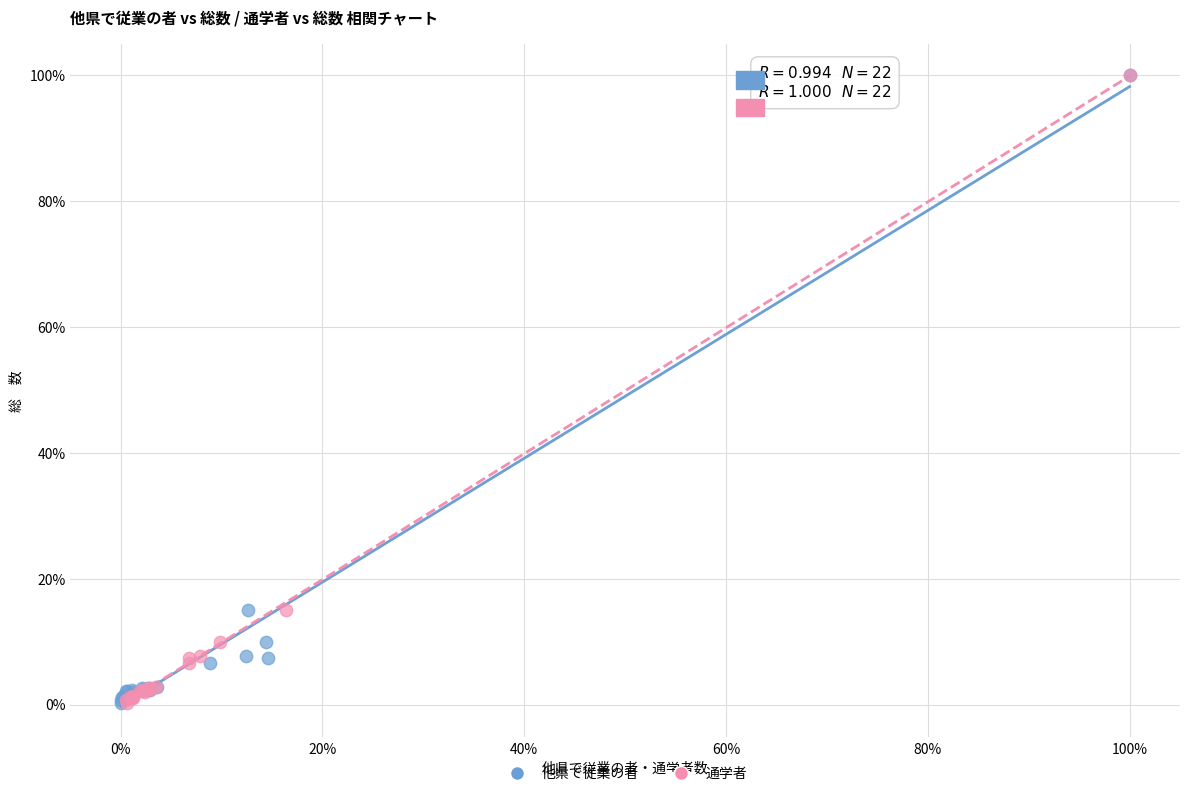

What are all the series names shown in the legend?

他県で従業の者, 通学者